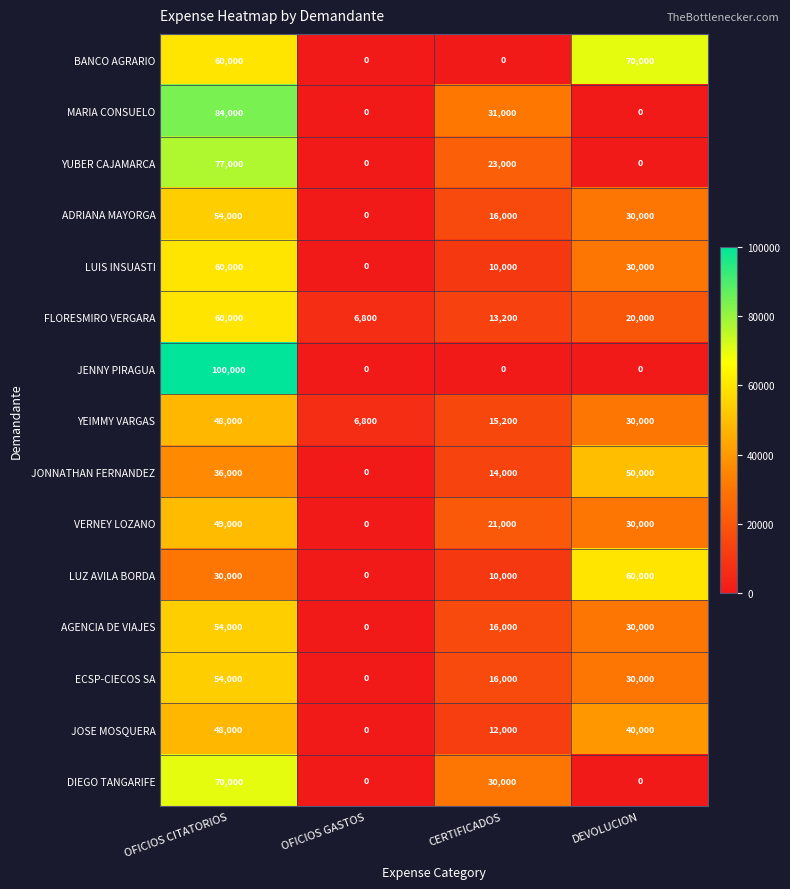

At how many categories does at least one series exceed 75902?

1